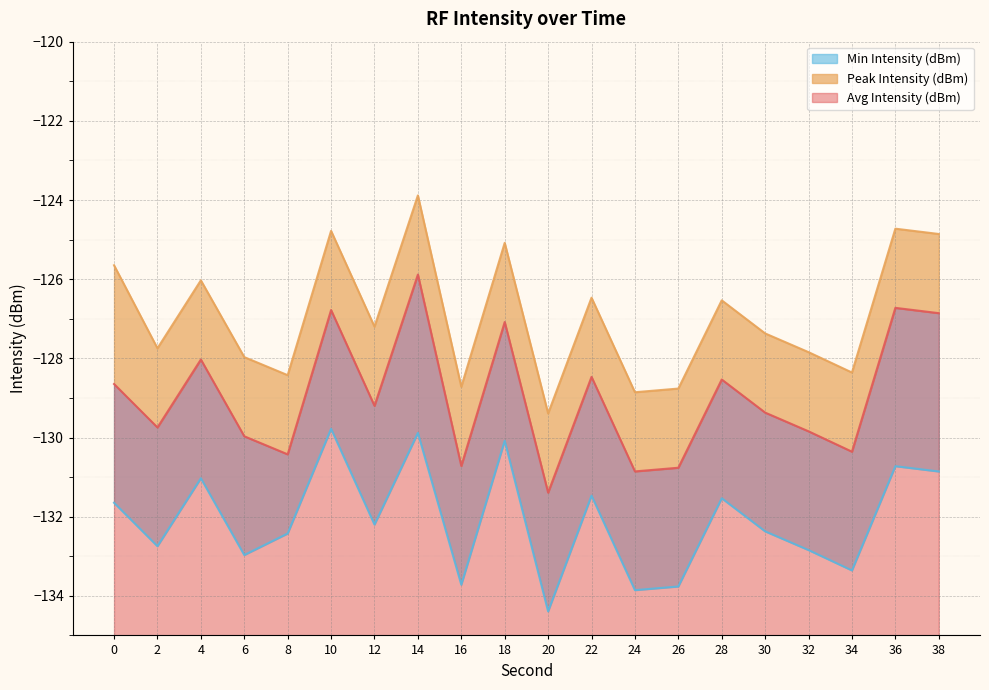

At which category is the sum across all series the highest?

14